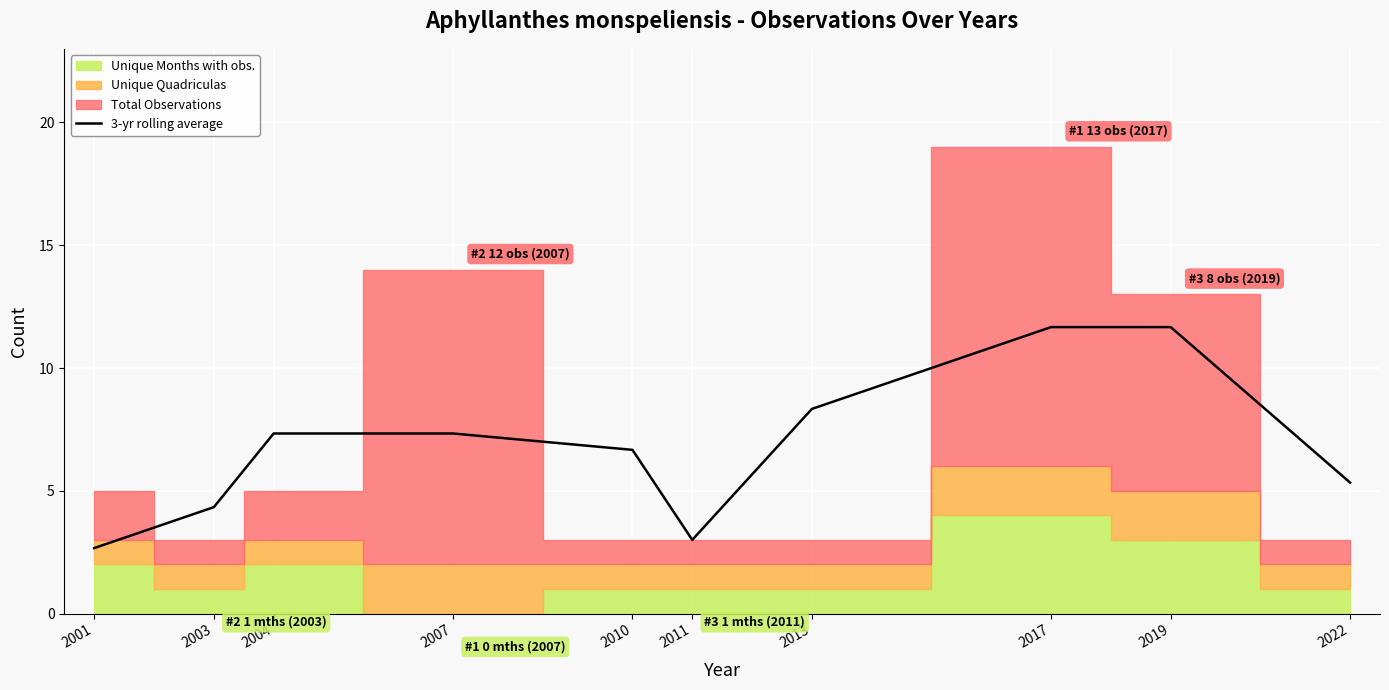

Between 2001 and 2007, which is larger?

2007